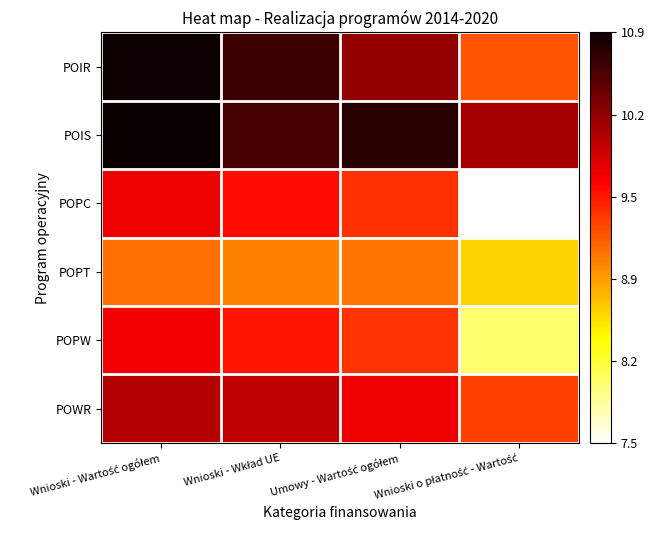

Reading left to right, what are all the values shown in this chart?

POIR: Wnioski - Wartość ogółem=10.9	Wnioski - Wkład UE=10.6	Umowy - Wartość ogółem=10.2	Wnioski o płatność - Wartość=9.2
POIS: Wnioski - Wartość ogółem=10.9	Wnioski - Wkład UE=10.6	Umowy - Wartość ogółem=10.7	Wnioski o płatność - Wartość=10.1
POPC: Wnioski - Wartość ogółem=9.7	Wnioski - Wkład UE=9.6	Umowy - Wartość ogółem=9.4	Wnioski o płatność - Wartość=7.5
POPT: Wnioski - Wartość ogółem=9.1	Wnioski - Wkład UE=9.0	Umowy - Wartość ogółem=9.1	Wnioski o płatność - Wartość=8.6
POPW: Wnioski - Wartość ogółem=9.7	Wnioski - Wkład UE=9.5	Umowy - Wartość ogółem=9.4	Wnioski o płatność - Wartość=8.0
POWR: Wnioski - Wartość ogółem=10.0	Wnioski - Wkład UE=10.0	Umowy - Wartość ogółem=9.7	Wnioski o płatność - Wartość=9.3